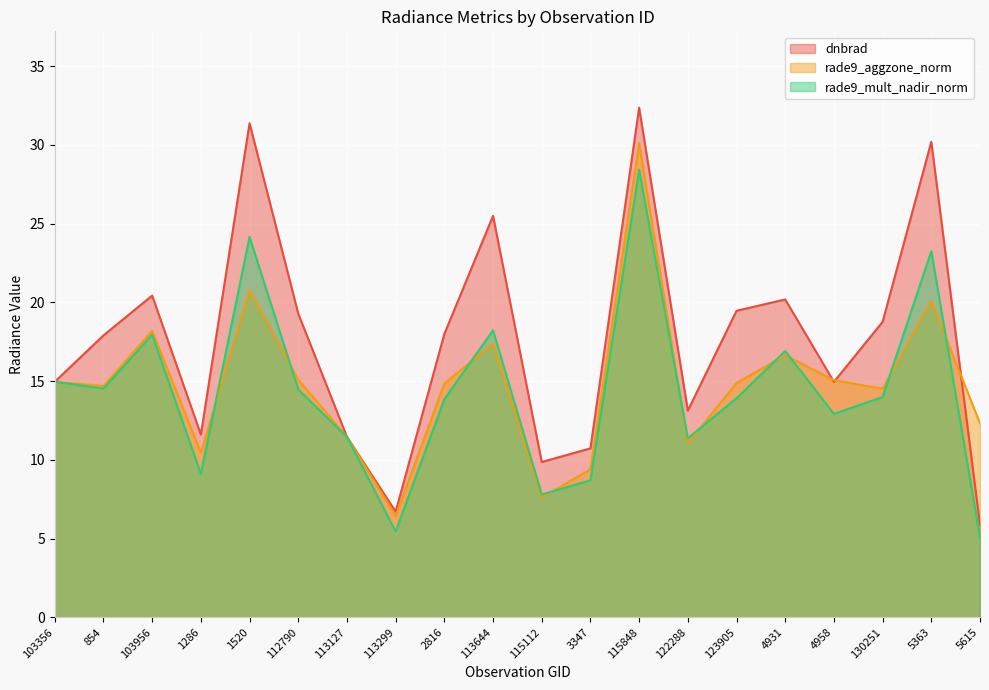

What is the label of the 15th point from the right?

112790